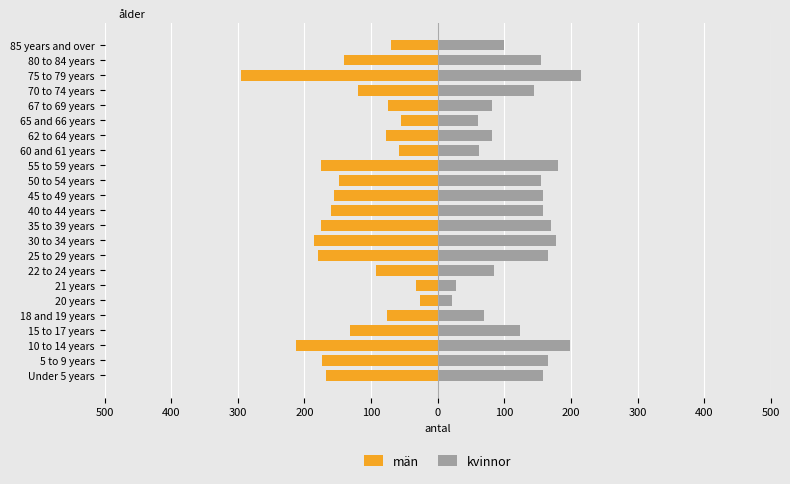

At how many categories does at least one series exceed -156?

23